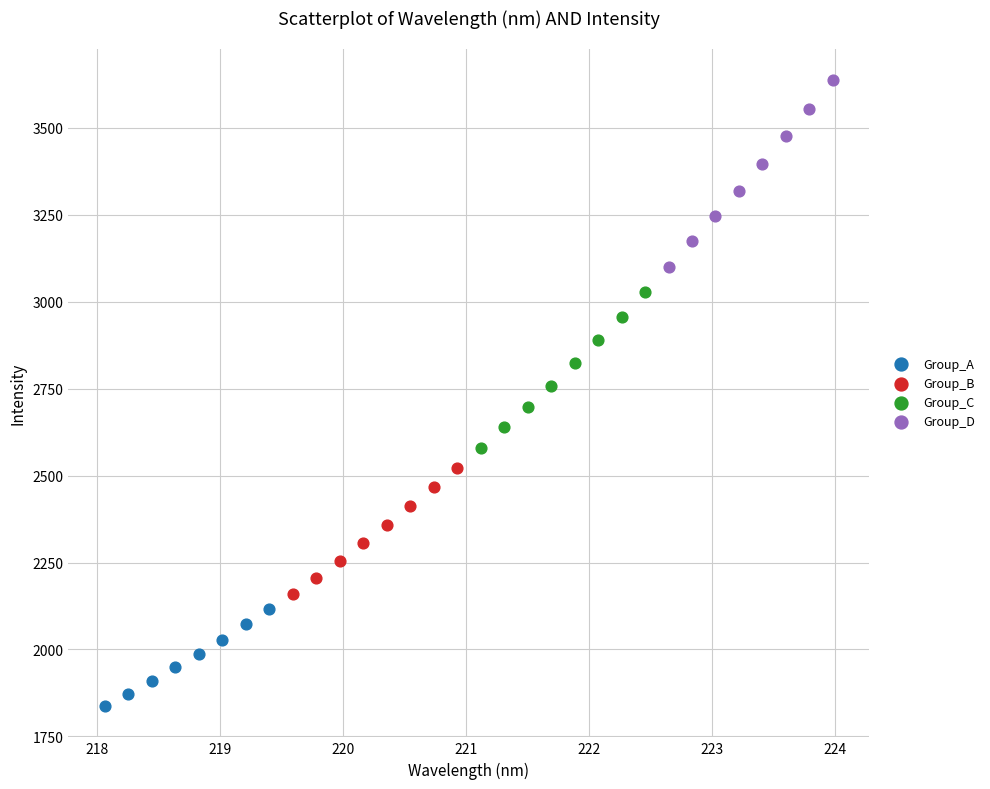

Which series has the widest spread of Y values?

Group_D